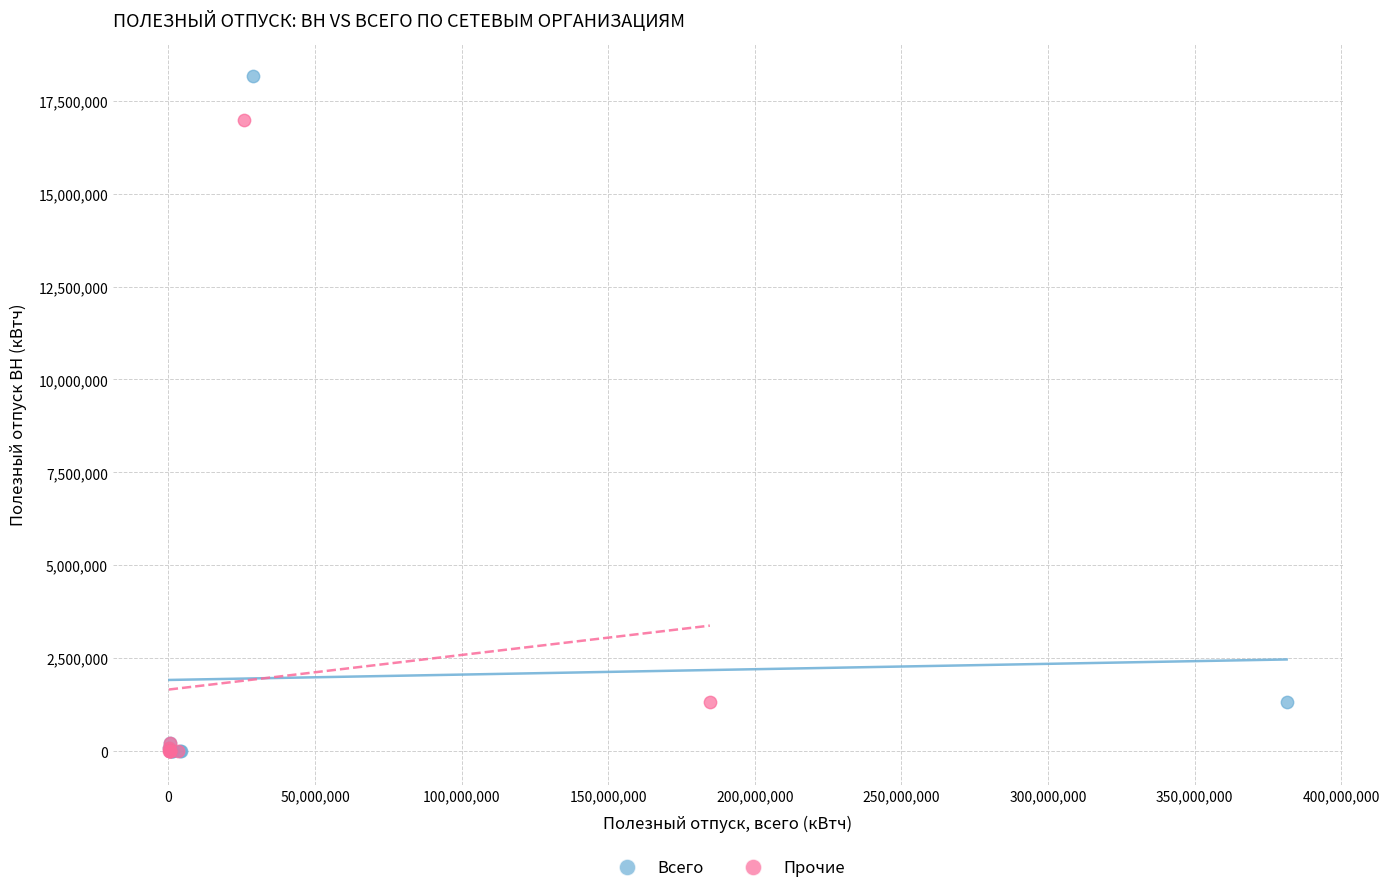

Which series has the widest spread of Y values?

Всего